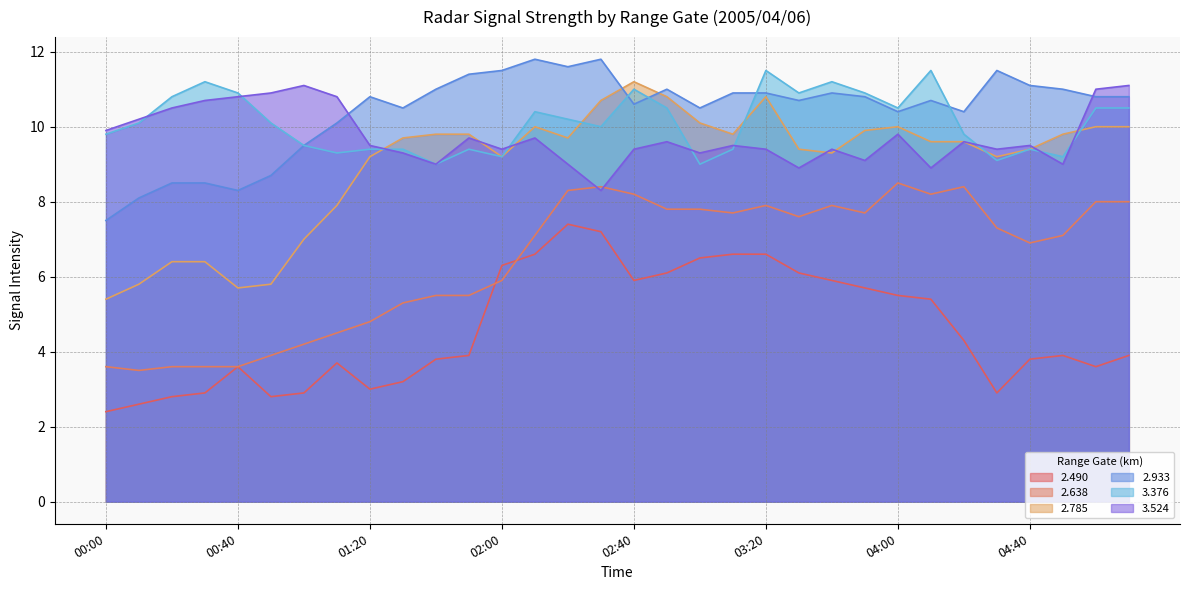

List the labels in order of 2.490 value, largest first.

02:20, 02:30, 02:10, 03:10, 03:20, 03:00, 02:00, 02:50, 03:30, 02:40, 03:40, 03:50, 04:00, 04:10, 04:20, 01:50, 04:50, 05:10, 01:40, 04:40, 01:10, 00:40, 05:00, 01:30, 01:20, 00:30, 01:00, 04:30, 00:20, 00:50, 00:10, 00:00